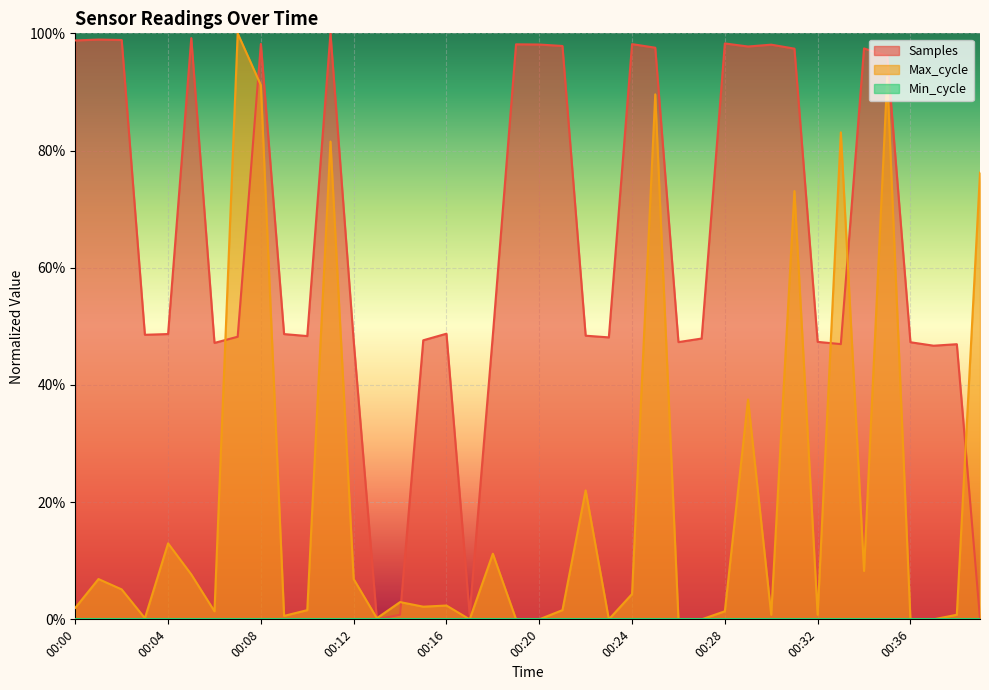

How many positive values does the Max_cycle series have?

32